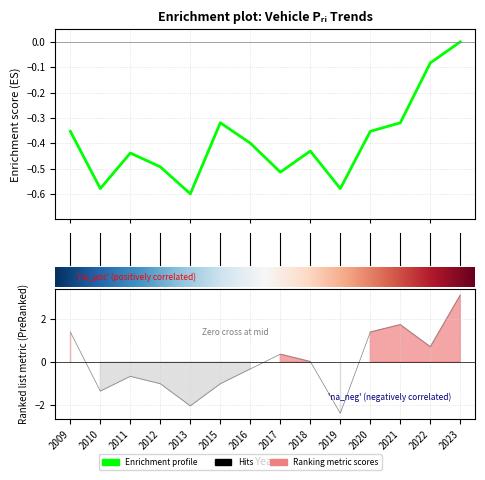

How many lines are shown in the chart?

2